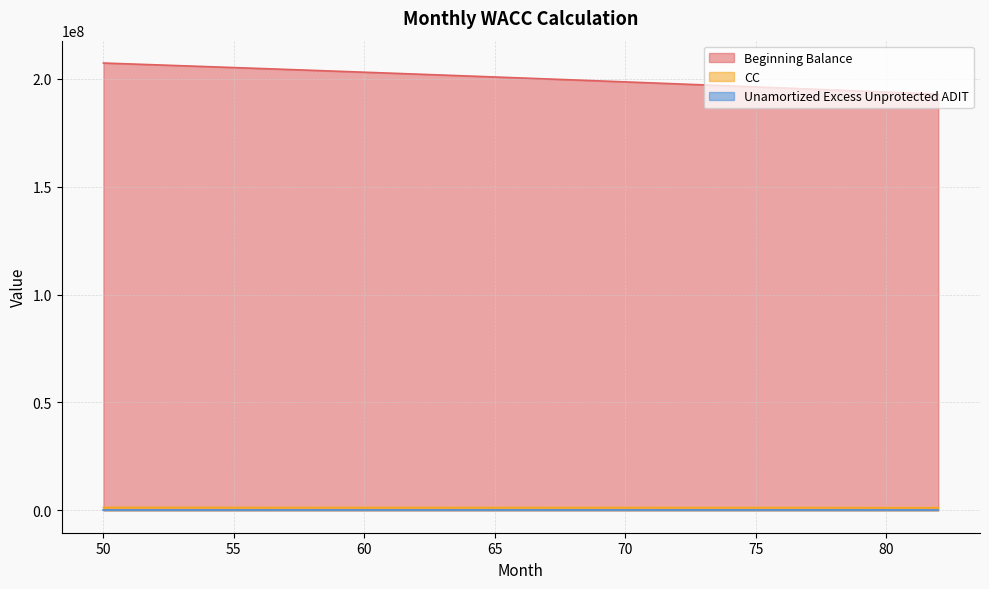

What is the total value across all series at 50?

208802975.2